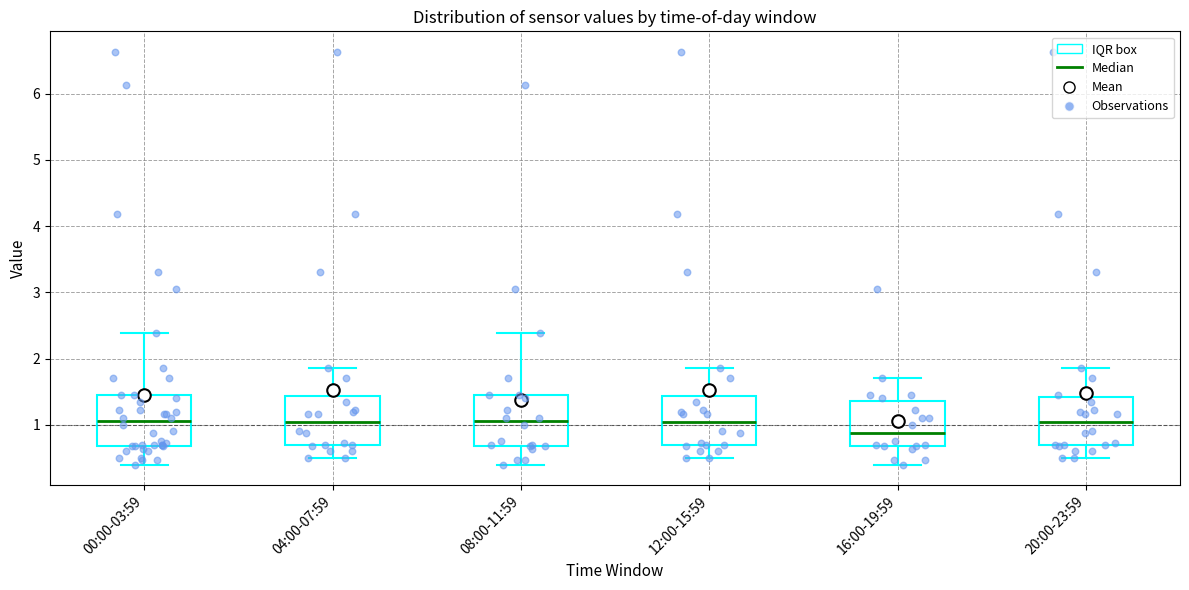

Reading left to right, read every box against the y-axis: the position of its median line, the range the box covers, and the ends of its whiskers. The values are not printed on the chart, so give them approximately, as read against the axis.

00:00-03:59: median 1.1, box 0.7 to 1.5, whiskers 0.4 to 2.4
04:00-07:59: median 1.0, box 0.7 to 1.4, whiskers 0.5 to 1.9
08:00-11:59: median 1.1, box 0.7 to 1.5, whiskers 0.4 to 2.4
12:00-15:59: median 1.0, box 0.7 to 1.4, whiskers 0.5 to 1.9
16:00-19:59: median 0.9, box 0.7 to 1.4, whiskers 0.4 to 1.7
20:00-23:59: median 1.0, box 0.7 to 1.4, whiskers 0.5 to 1.9